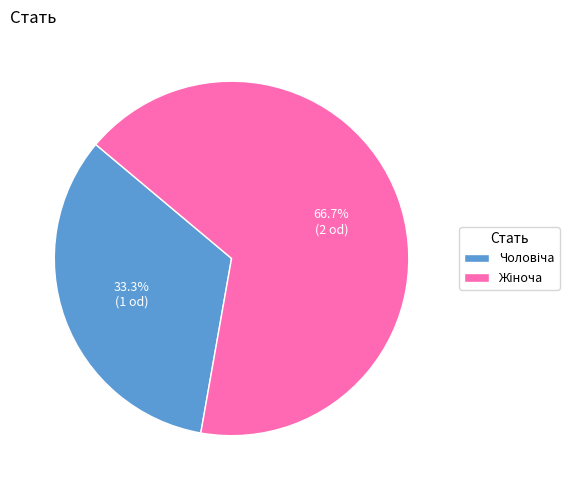

Is there any slice that represents more than half of the pie?

Yes